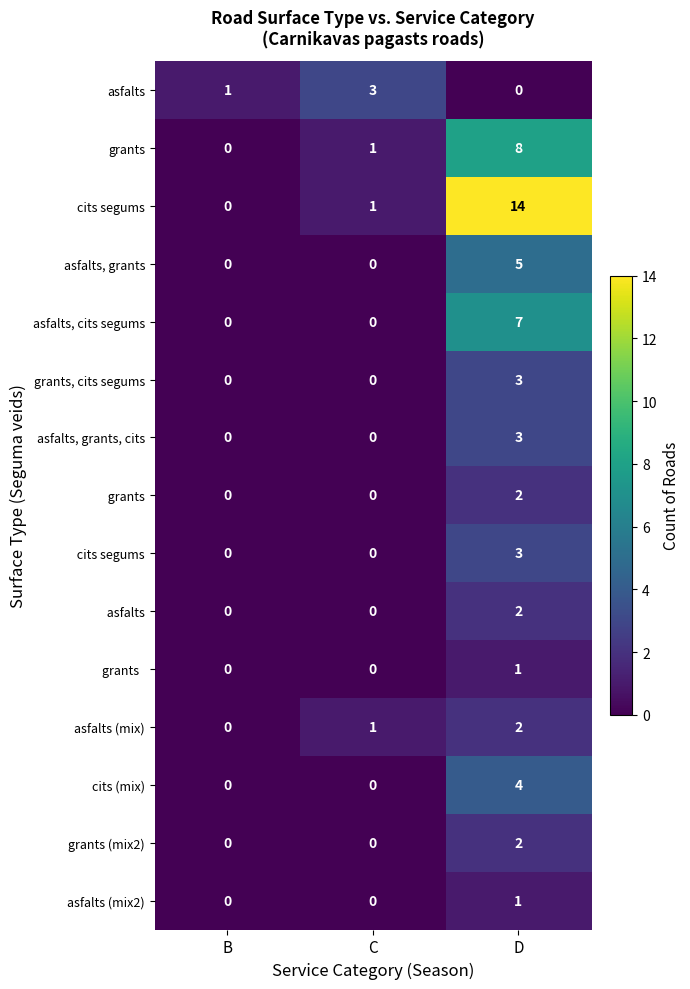

What is the difference between the maximum and minimum values in the cits (mix) series?

4